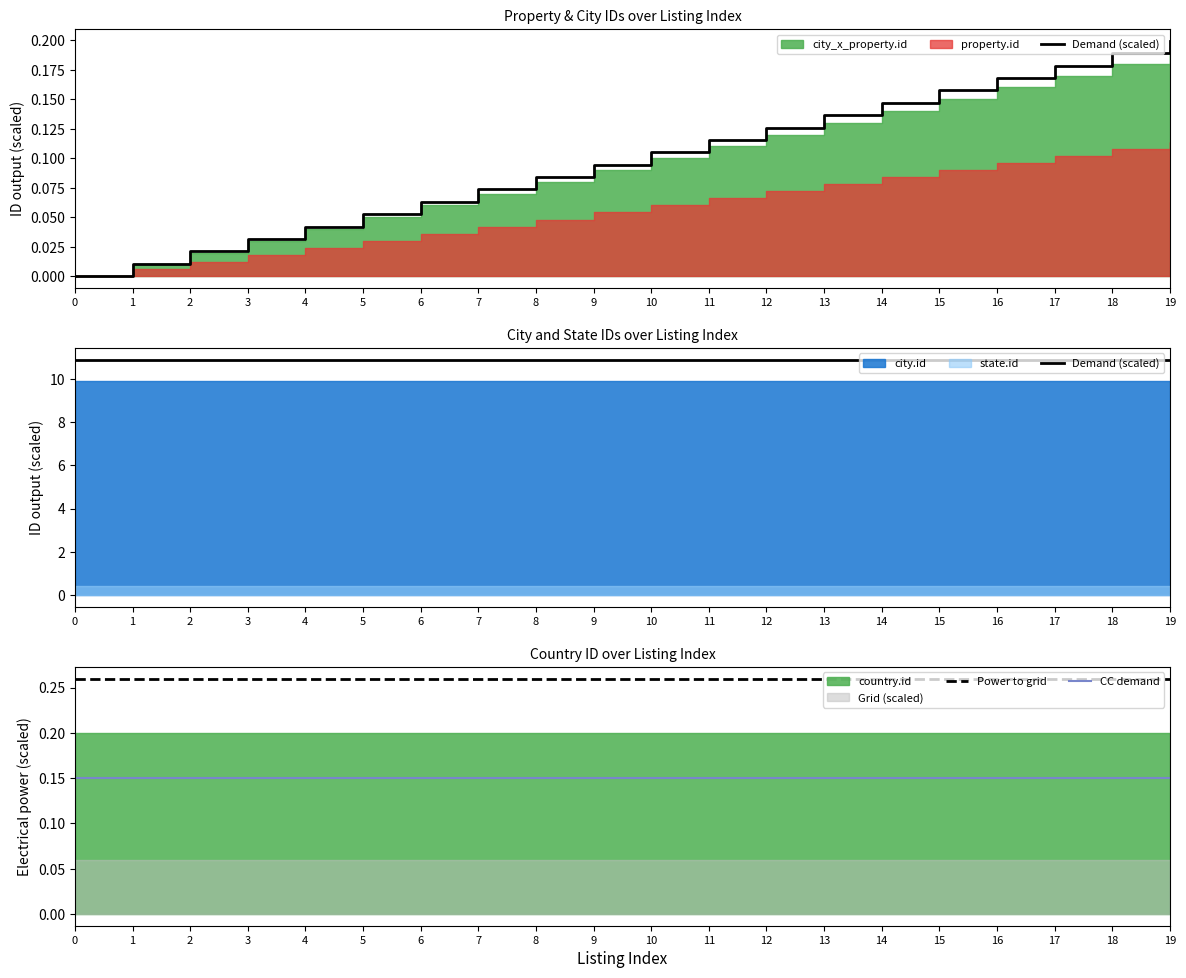

What is the sum of the Demand (scaled) values at 10 and 19?

21.8